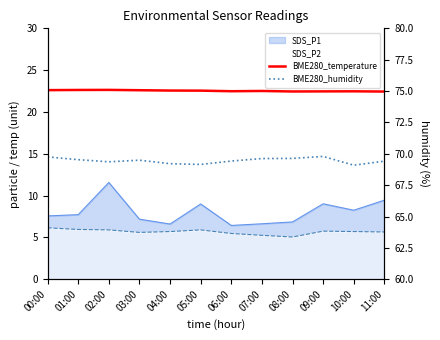

What is the value of the BME280_humidity point at the 1st from the left?

69.8